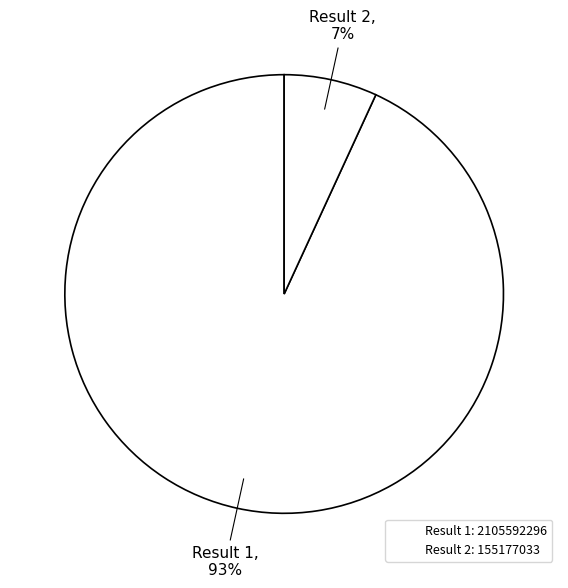

Count the number of slices in the pie.

2